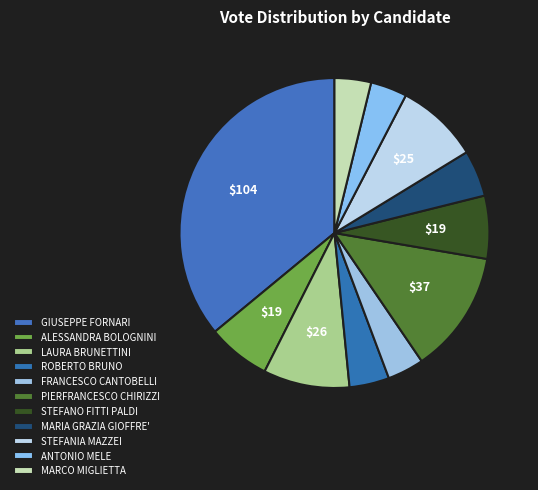

Count the number of slices in the pie.

11